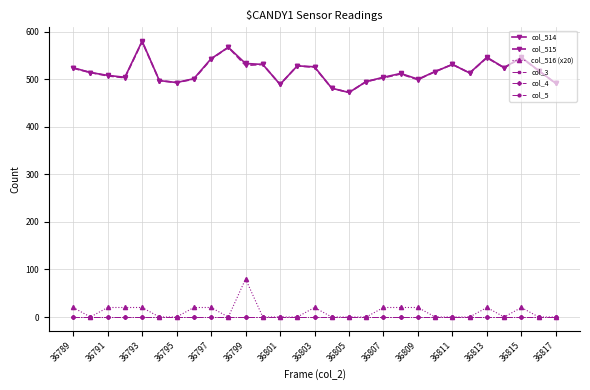

Is this an area chart (filled region under the line)?

No